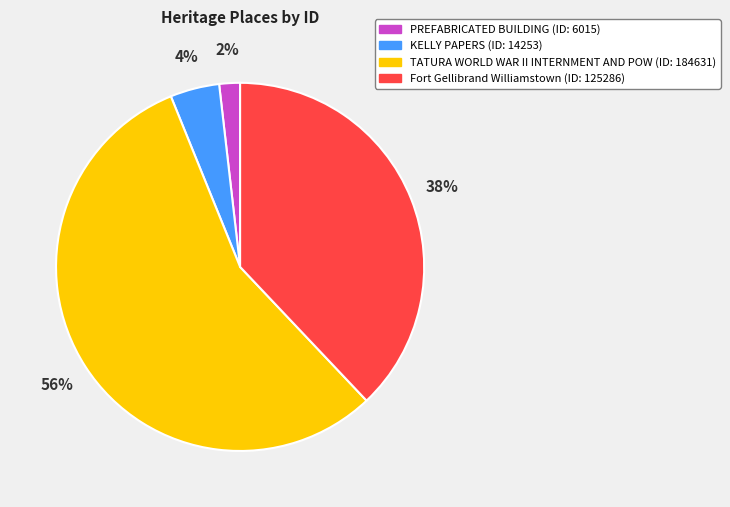

Which has a higher value, PREFABRICATED BUILDING or KELLY PAPERS?

KELLY PAPERS